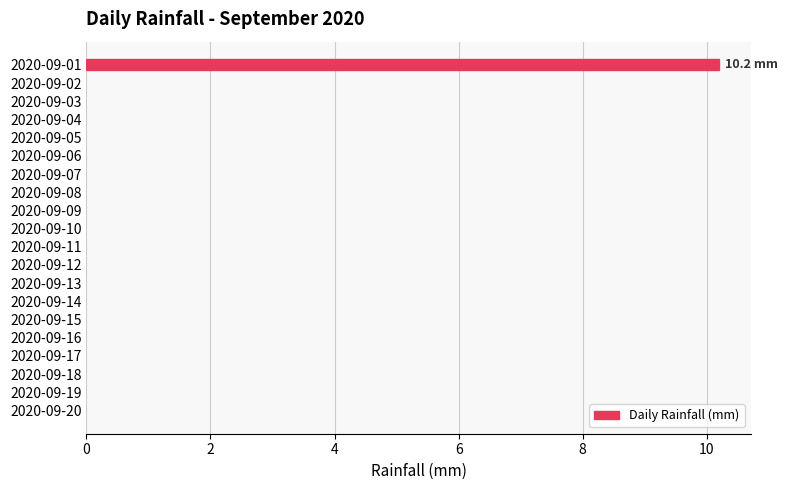

What is the maximum value shown in the chart?

10.2